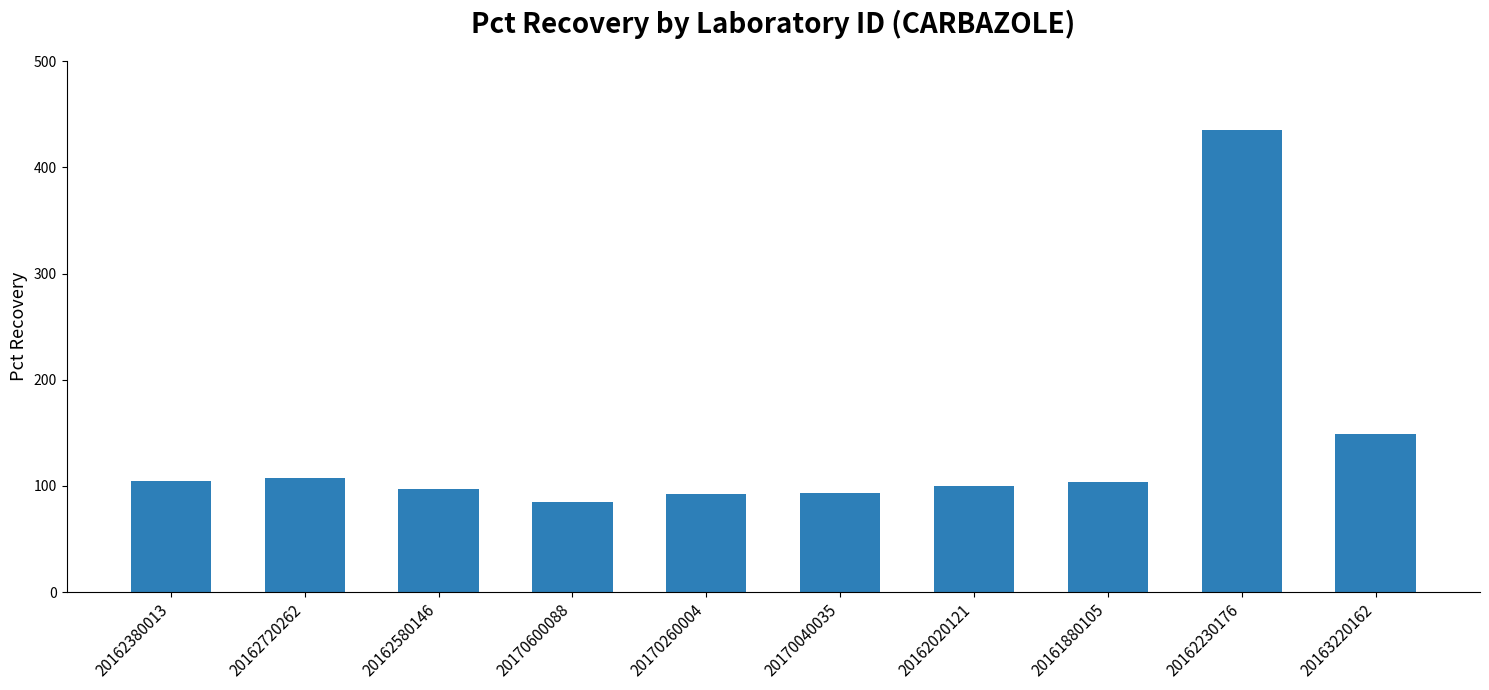

Read the value at 20161880105.

104.0